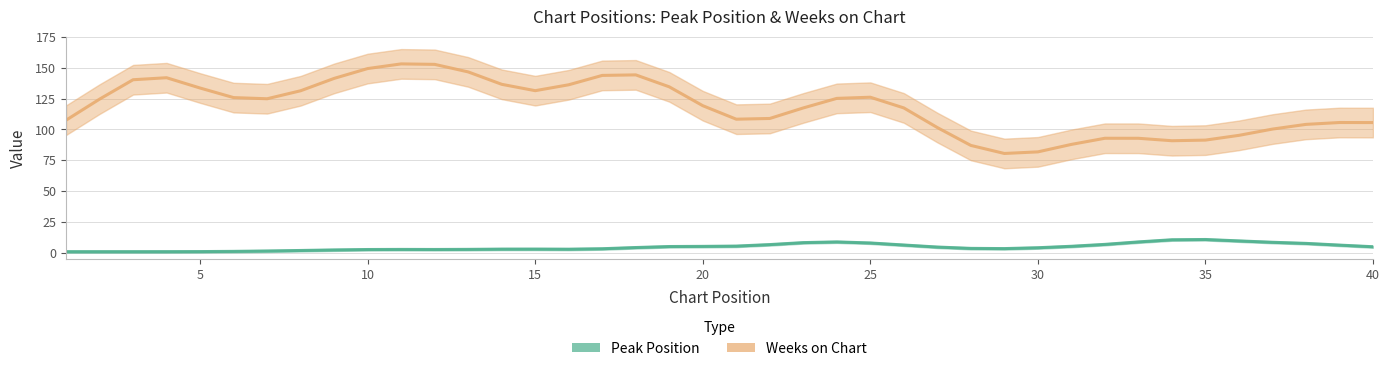

Between 12 and 30, which is larger?

30